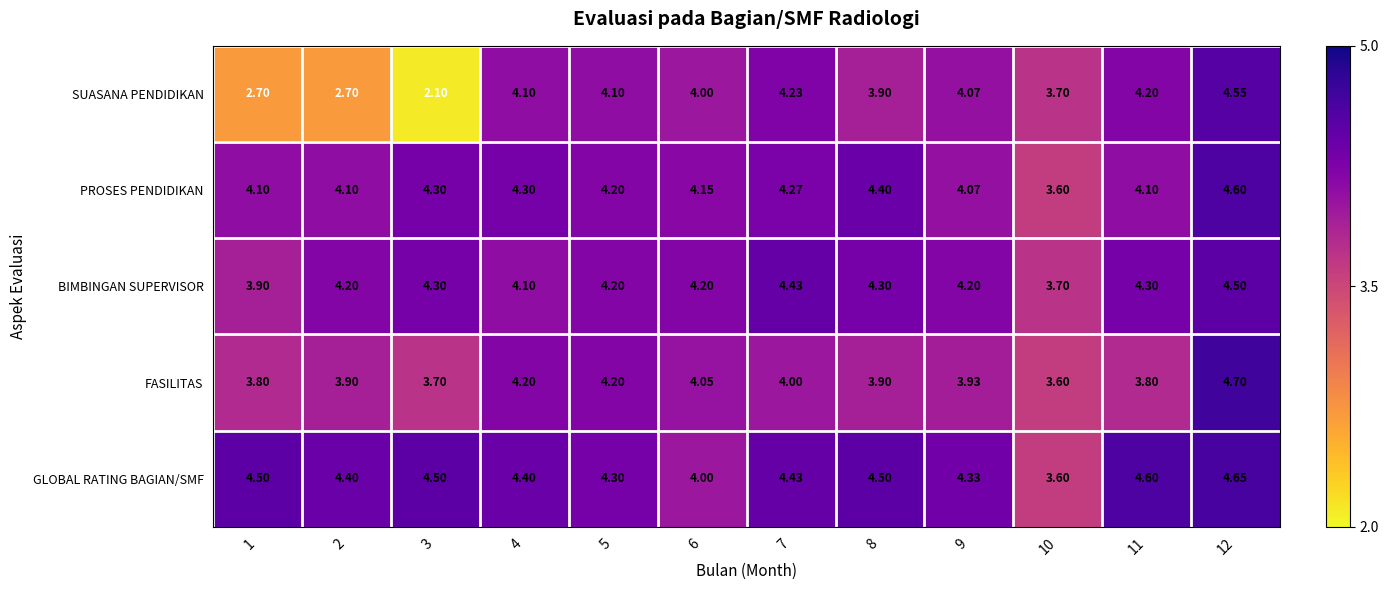

Is the value of FASILITAS at 7 greater than the value of SUASANA PENDIDIKAN at 10?

Yes